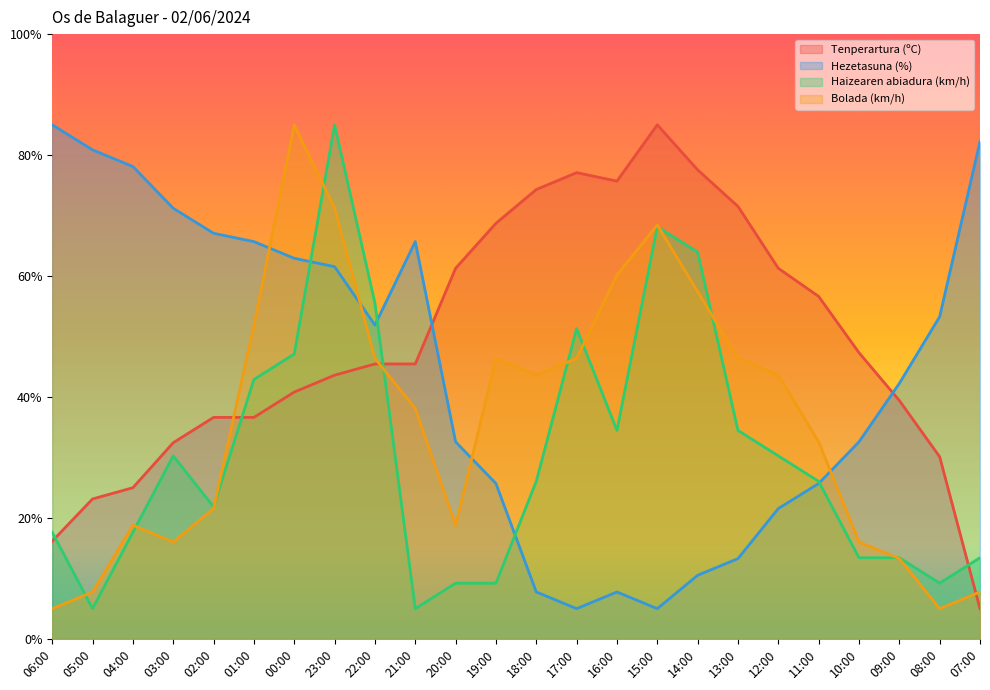

What is the difference between the second highest and minimum values in the Bolada (km/h) series?

66.2